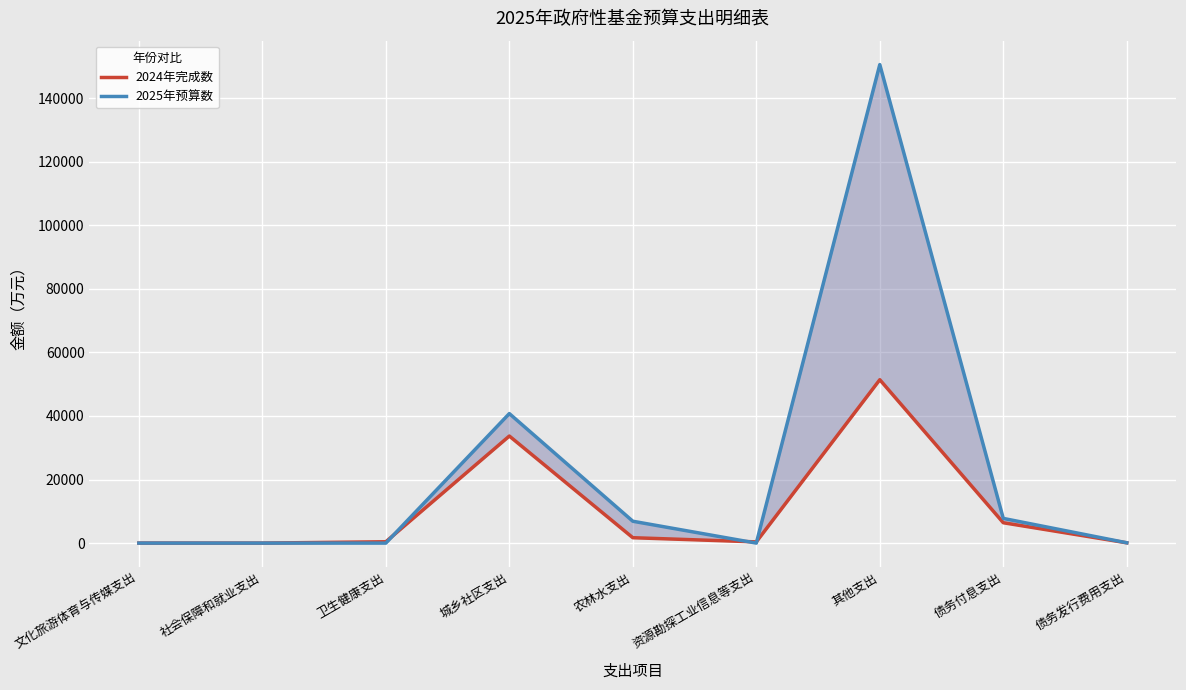

What are all the series names shown in the legend?

2024年完成数, 2025年预算数